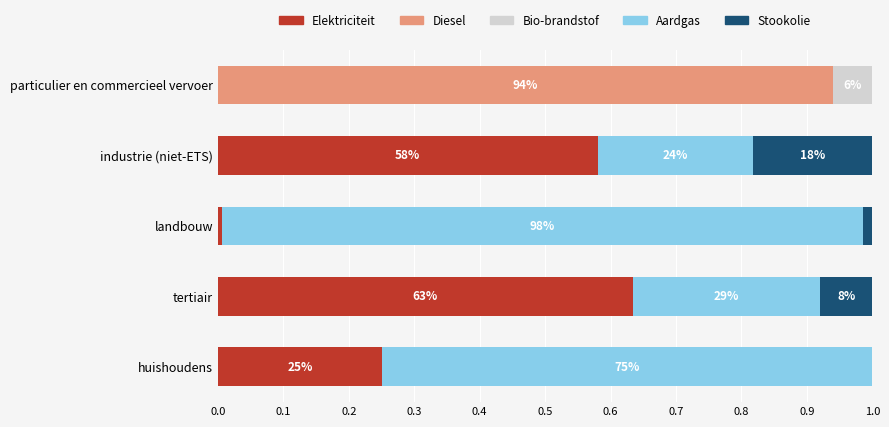

Is it true that Elektriciteit equals 0.0 at landbouw?

True